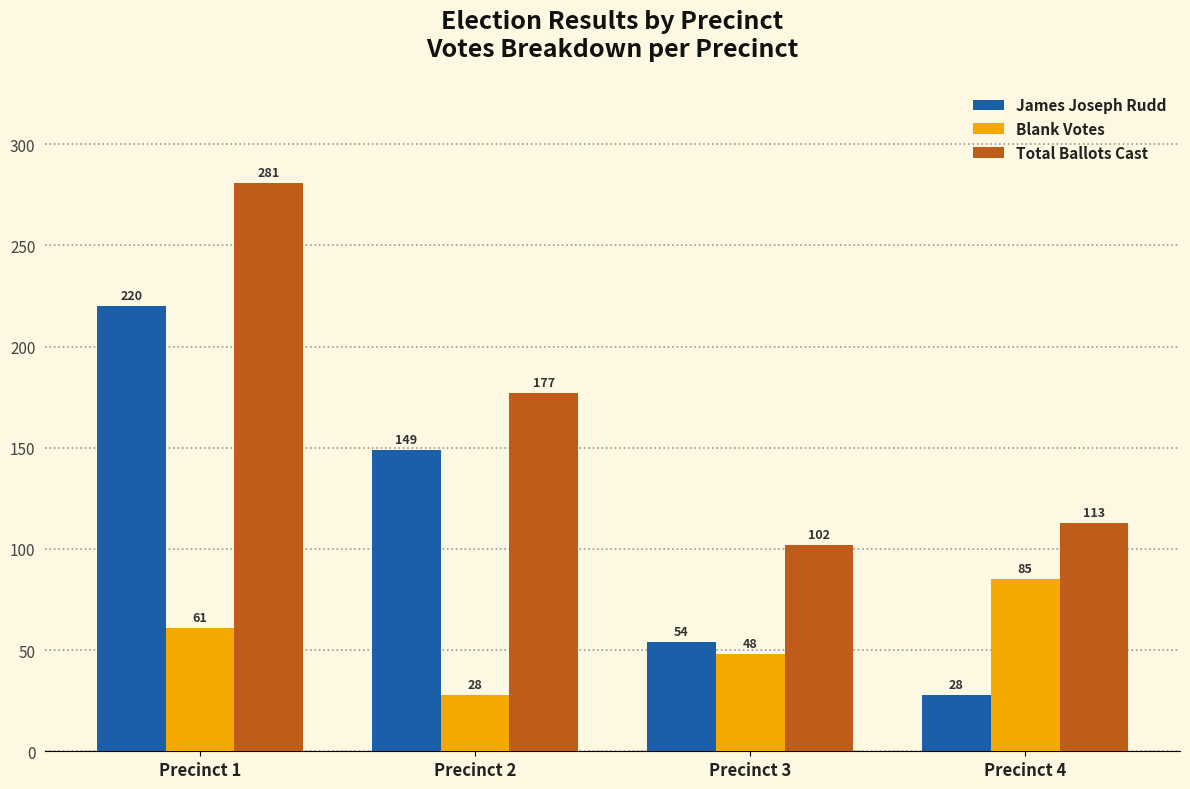

What are all the series names shown in the legend?

James Joseph Rudd, Blank Votes, Total Ballots Cast